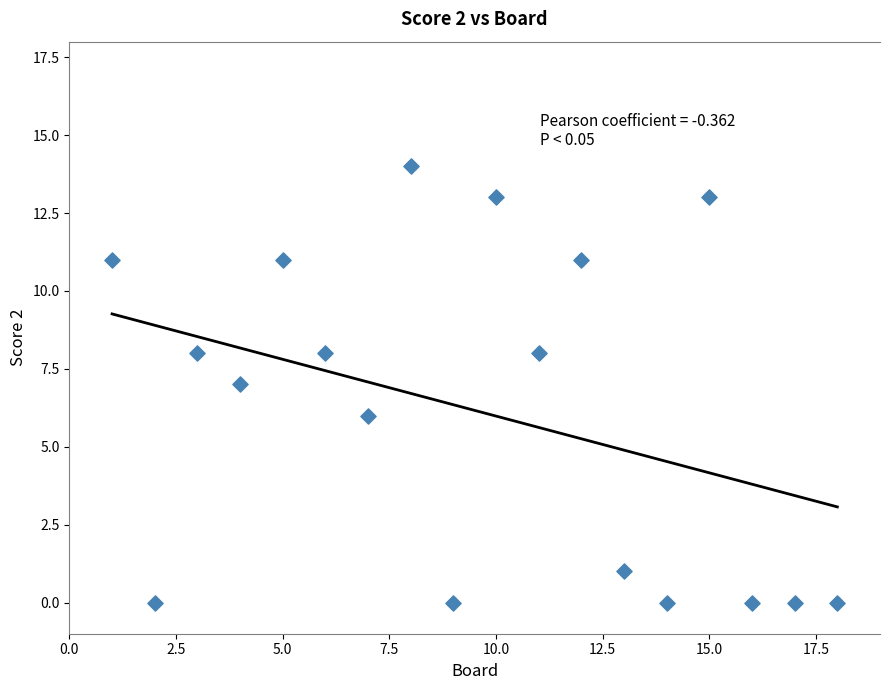

What is the range of Y values (max minus min)?

14